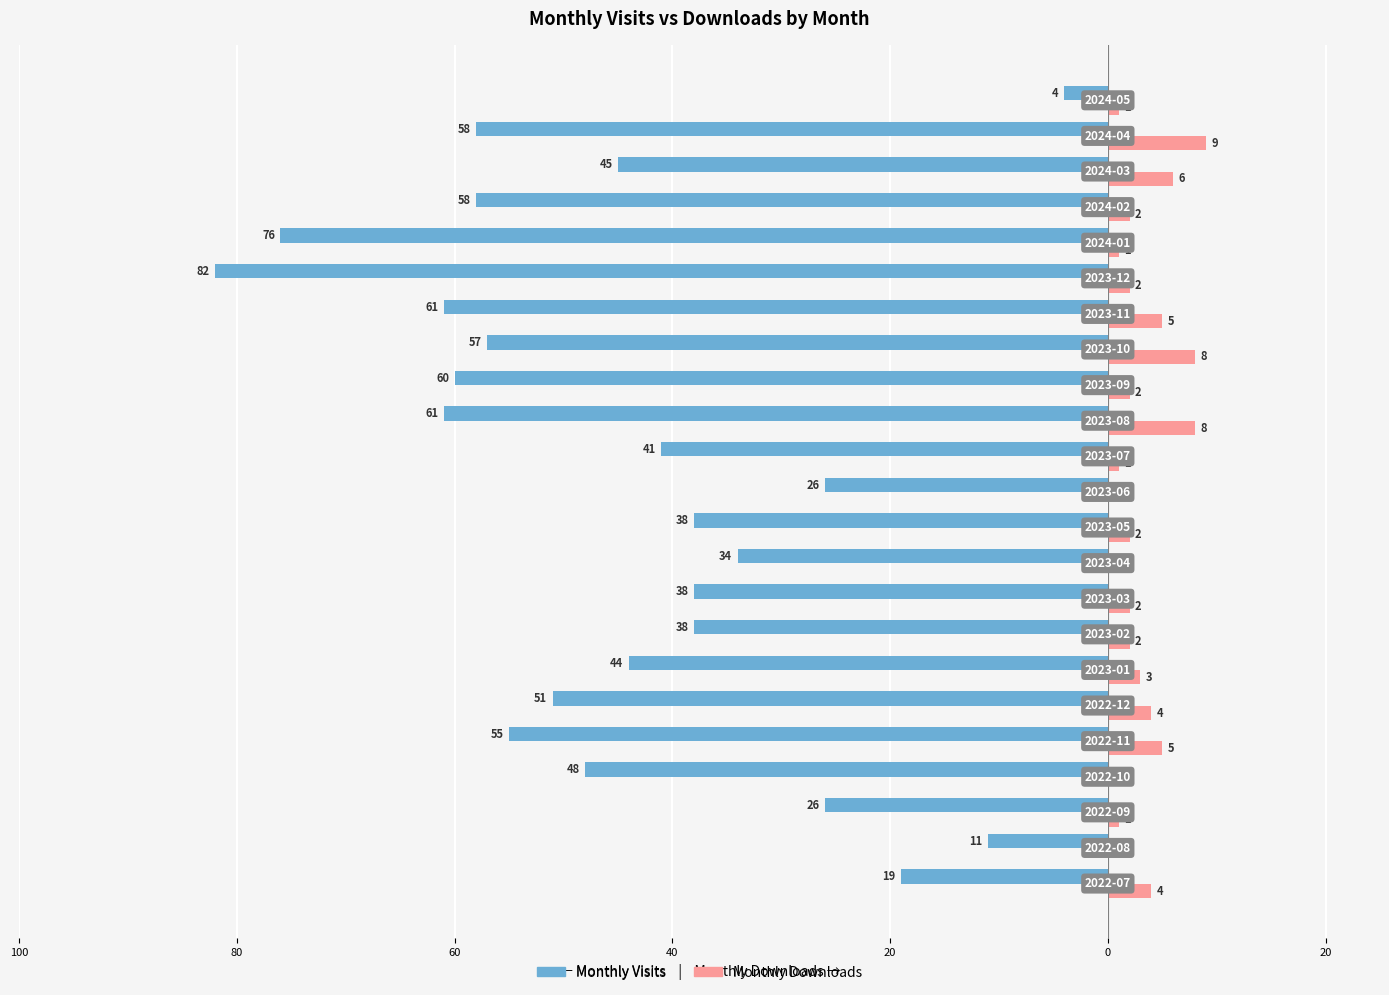

What are all the series names shown in the legend?

Monthly Visits, Monthly Downloads